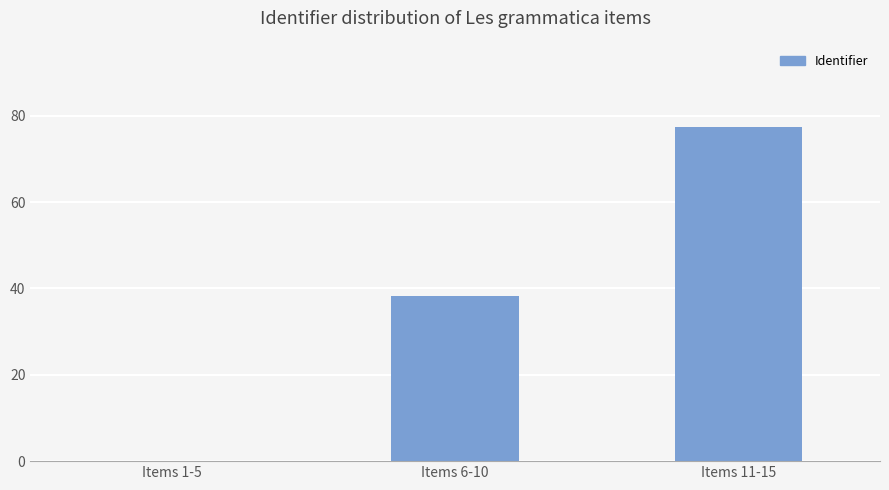

Approximately how many times larger is the value at Items 6-10 compared to Items 11-15?

0.5